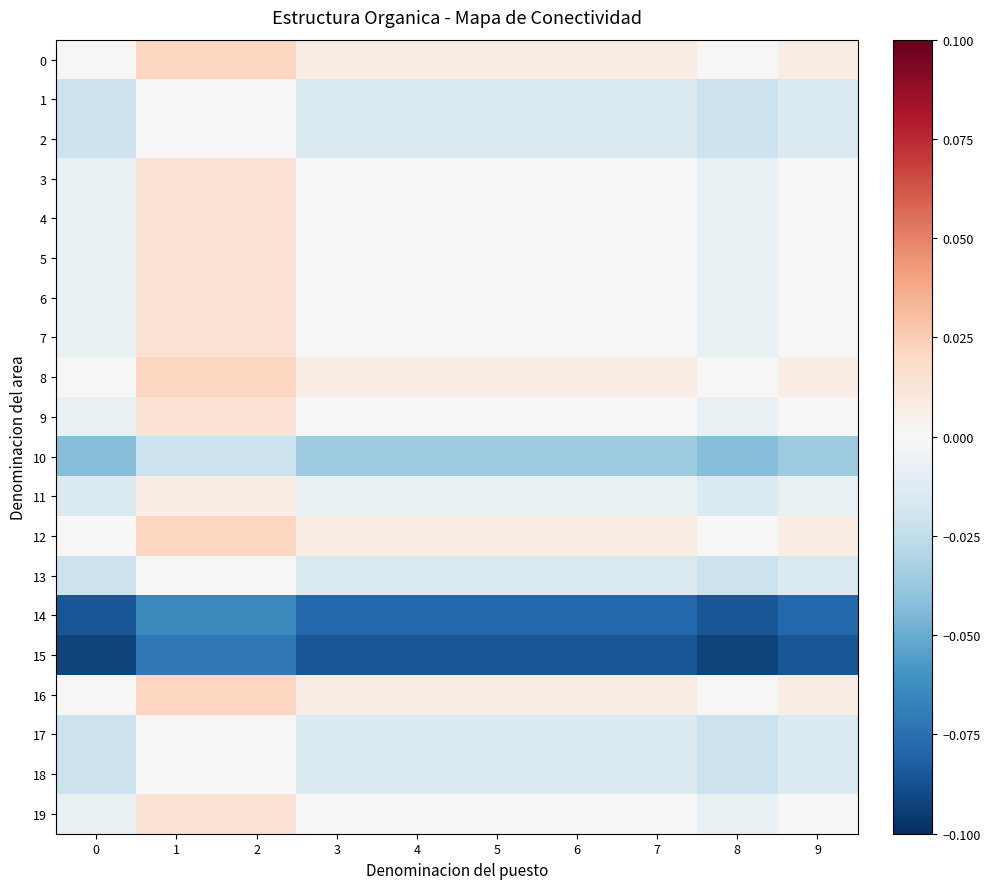

Reading left to right, extract all data points from this chart.

0: 0=-0.0	1=0.0	2=0.0	3=0.0	4=0.0	5=0.0	6=0.0	7=0.0	8=-0.0	9=0.0
1: 0=-0.0	1=-0.0	2=-0.0	3=-0.0	4=-0.0	5=-0.0	6=-0.0	7=-0.0	8=-0.0	9=-0.0
2: 0=-0.0	1=-0.0	2=-0.0	3=-0.0	4=-0.0	5=-0.0	6=-0.0	7=-0.0	8=-0.0	9=-0.0
3: 0=-0.0	1=0.0	2=0.0	3=-0.0	4=-0.0	5=-0.0	6=-0.0	7=-0.0	8=-0.0	9=-0.0
4: 0=-0.0	1=0.0	2=0.0	3=-0.0	4=-0.0	5=-0.0	6=-0.0	7=-0.0	8=-0.0	9=-0.0
5: 0=-0.0	1=0.0	2=0.0	3=-0.0	4=-0.0	5=-0.0	6=-0.0	7=-0.0	8=-0.0	9=-0.0
6: 0=-0.0	1=0.0	2=0.0	3=-0.0	4=-0.0	5=-0.0	6=-0.0	7=-0.0	8=-0.0	9=-0.0
7: 0=-0.0	1=0.0	2=0.0	3=-0.0	4=-0.0	5=-0.0	6=-0.0	7=-0.0	8=-0.0	9=-0.0
8: 0=-0.0	1=0.0	2=0.0	3=0.0	4=0.0	5=0.0	6=0.0	7=0.0	8=-0.0	9=0.0
9: 0=-0.0	1=0.0	2=0.0	3=-0.0	4=-0.0	5=-0.0	6=-0.0	7=-0.0	8=-0.0	9=-0.0
10: 0=-0.0	1=-0.0	2=-0.0	3=-0.0	4=-0.0	5=-0.0	6=-0.0	7=-0.0	8=-0.0	9=-0.0
11: 0=-0.0	1=0.0	2=0.0	3=-0.0	4=-0.0	5=-0.0	6=-0.0	7=-0.0	8=-0.0	9=-0.0
12: 0=-0.0	1=0.0	2=0.0	3=0.0	4=0.0	5=0.0	6=0.0	7=0.0	8=-0.0	9=0.0
13: 0=-0.0	1=-0.0	2=-0.0	3=-0.0	4=-0.0	5=-0.0	6=-0.0	7=-0.0	8=-0.0	9=-0.0
14: 0=-0.1	1=-0.1	2=-0.1	3=-0.1	4=-0.1	5=-0.1	6=-0.1	7=-0.1	8=-0.1	9=-0.1
15: 0=-0.1	1=-0.1	2=-0.1	3=-0.1	4=-0.1	5=-0.1	6=-0.1	7=-0.1	8=-0.1	9=-0.1
16: 0=-0.0	1=0.0	2=0.0	3=0.0	4=0.0	5=0.0	6=0.0	7=0.0	8=-0.0	9=0.0
17: 0=-0.0	1=-0.0	2=-0.0	3=-0.0	4=-0.0	5=-0.0	6=-0.0	7=-0.0	8=-0.0	9=-0.0
18: 0=-0.0	1=-0.0	2=-0.0	3=-0.0	4=-0.0	5=-0.0	6=-0.0	7=-0.0	8=-0.0	9=-0.0
19: 0=-0.0	1=0.0	2=0.0	3=-0.0	4=-0.0	5=-0.0	6=-0.0	7=-0.0	8=-0.0	9=-0.0